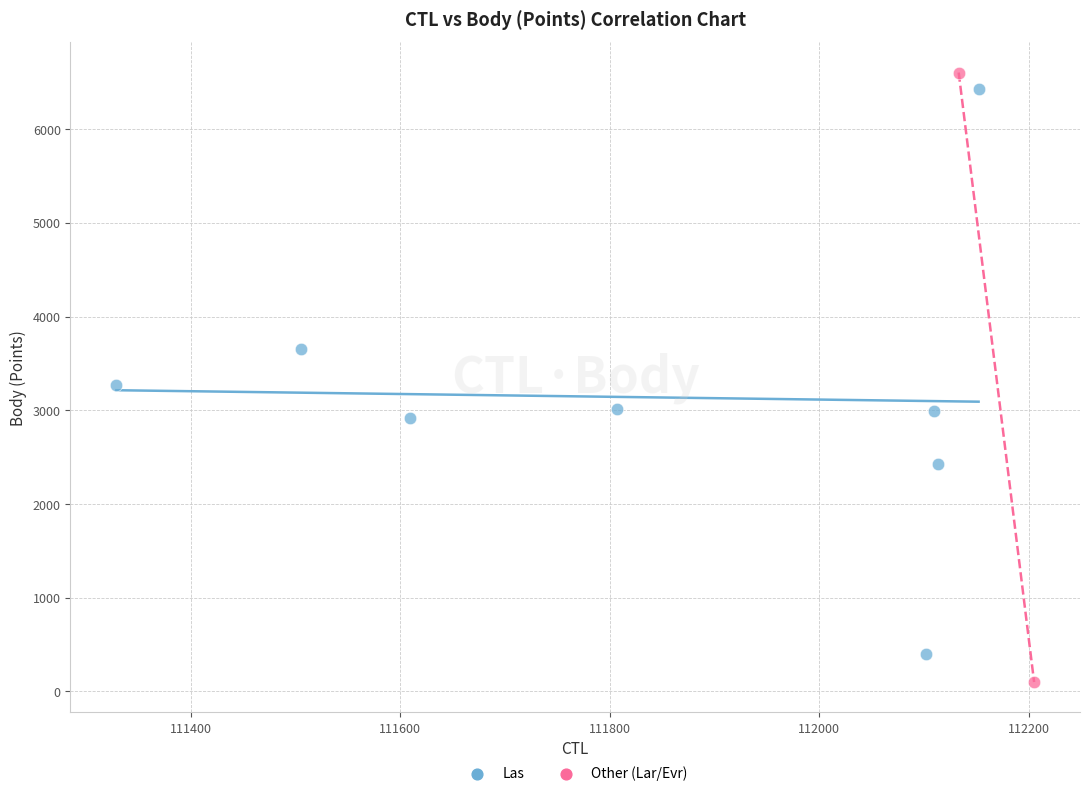

What are all the series names shown in the legend?

Las, Other (Lar/Evr)